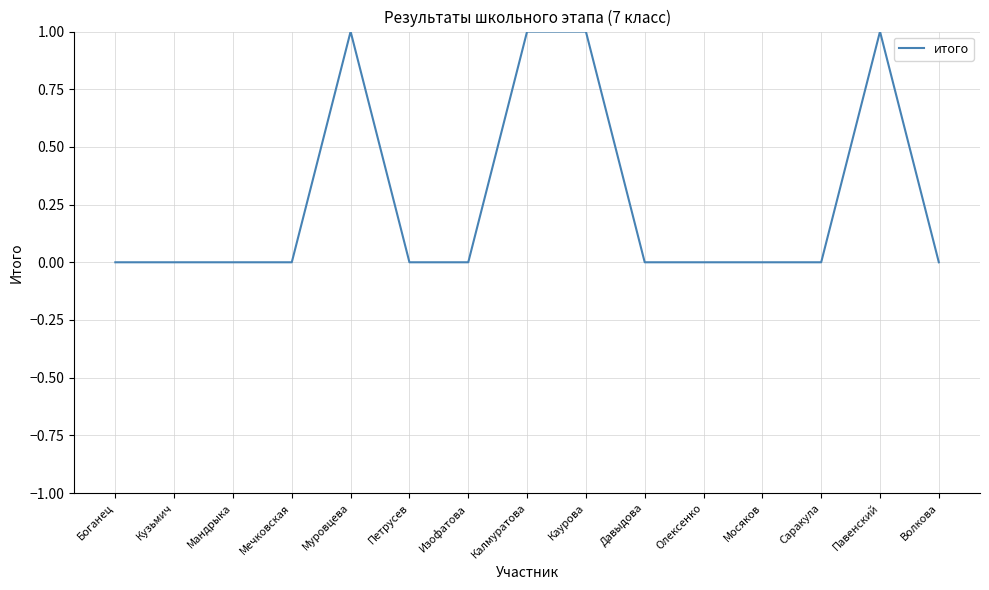

Between Волкова and Калмуратова, which is larger?

Калмуратова